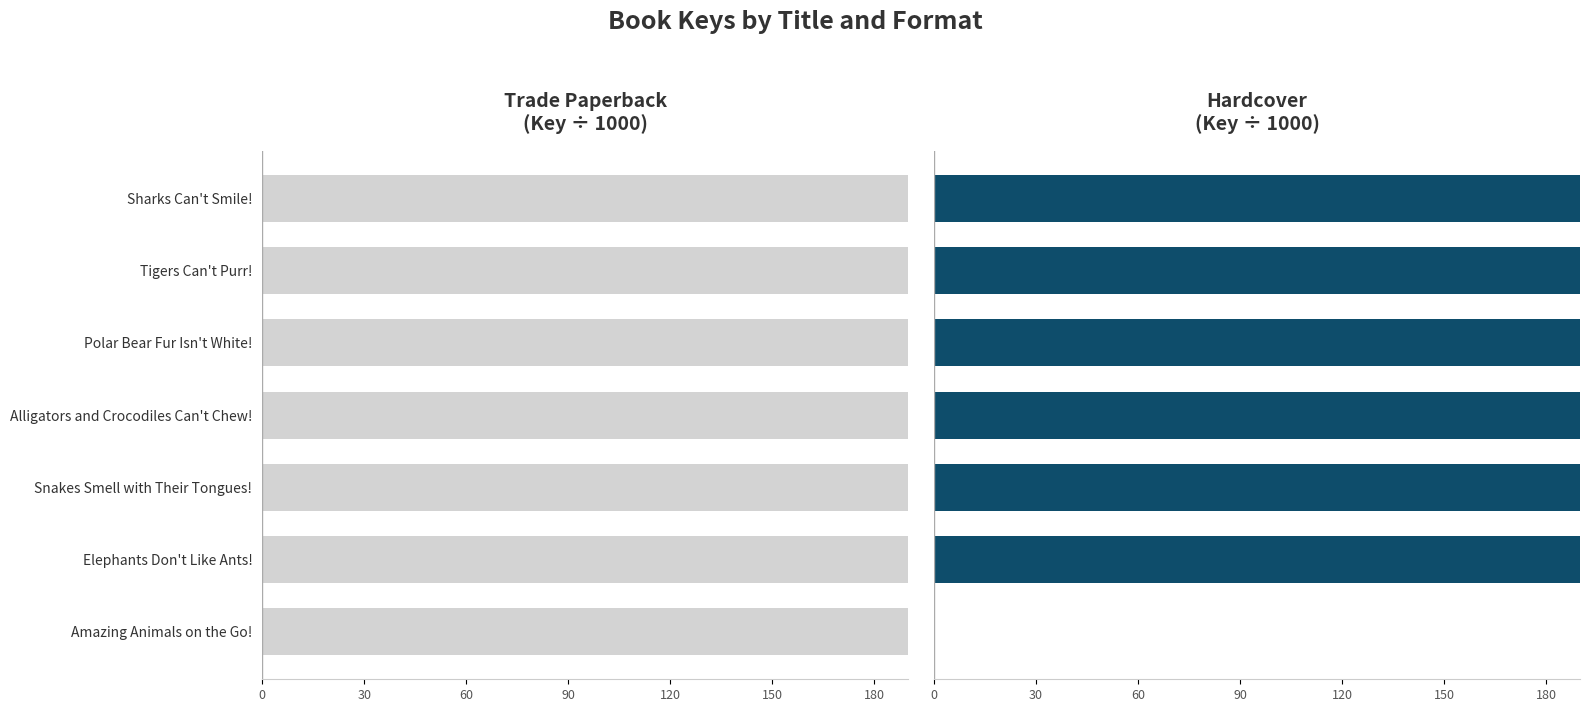

List the series in order of their peak value, highest first.

Hardcover, Trade Paperback